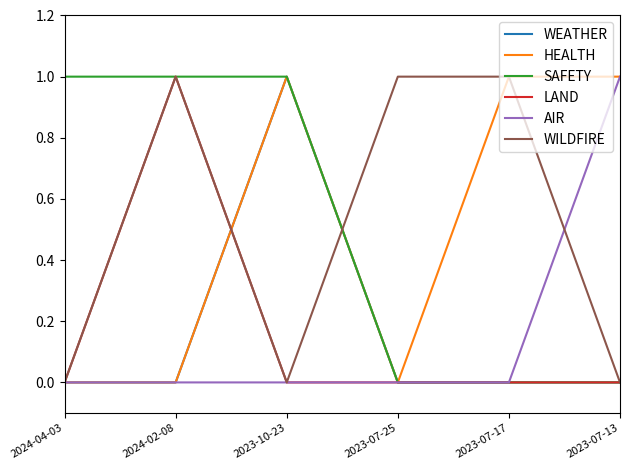

True or false: WILDFIRE has a value of -1 at 2023-10-23.

False